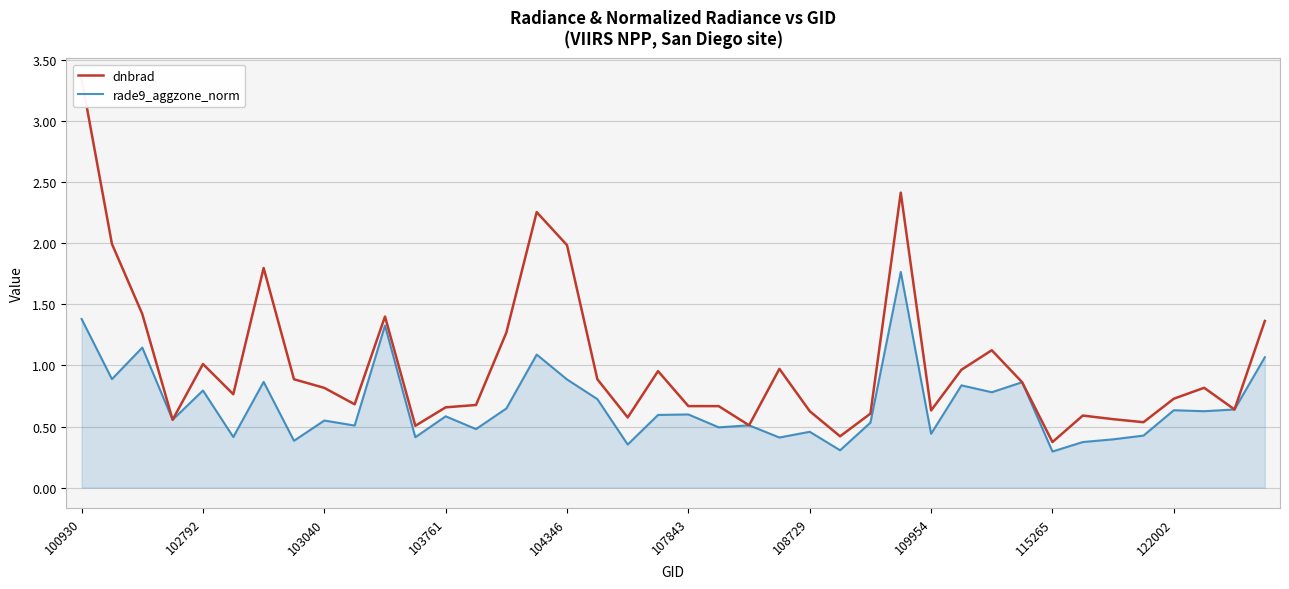

Does the chart display data point markers on the line(s)?

No